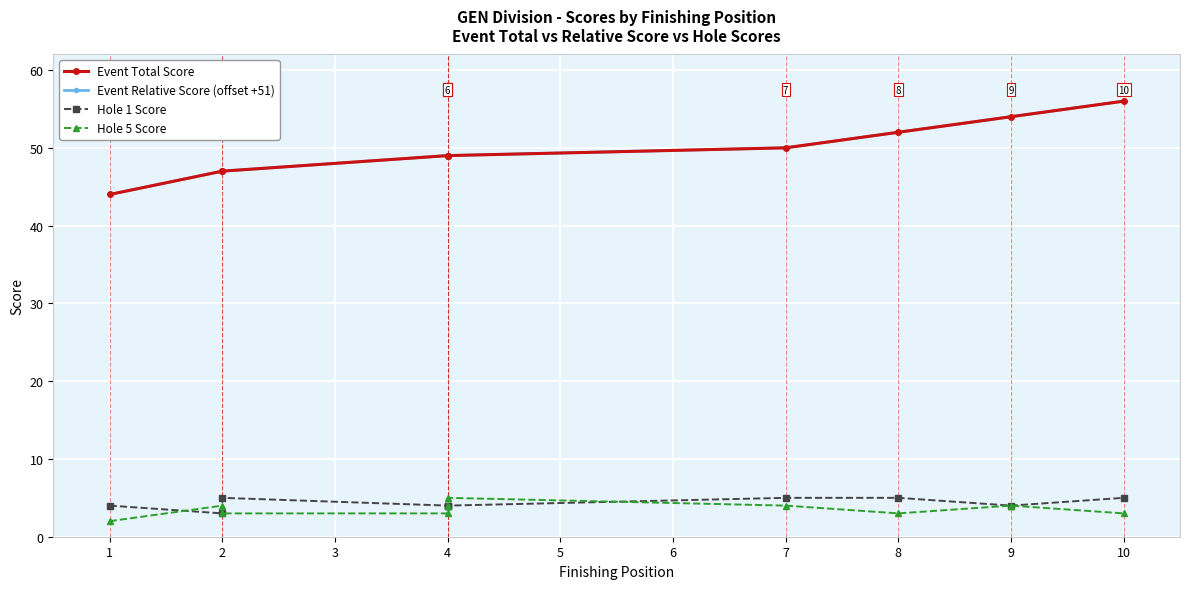

How many lines are shown in the chart?

4